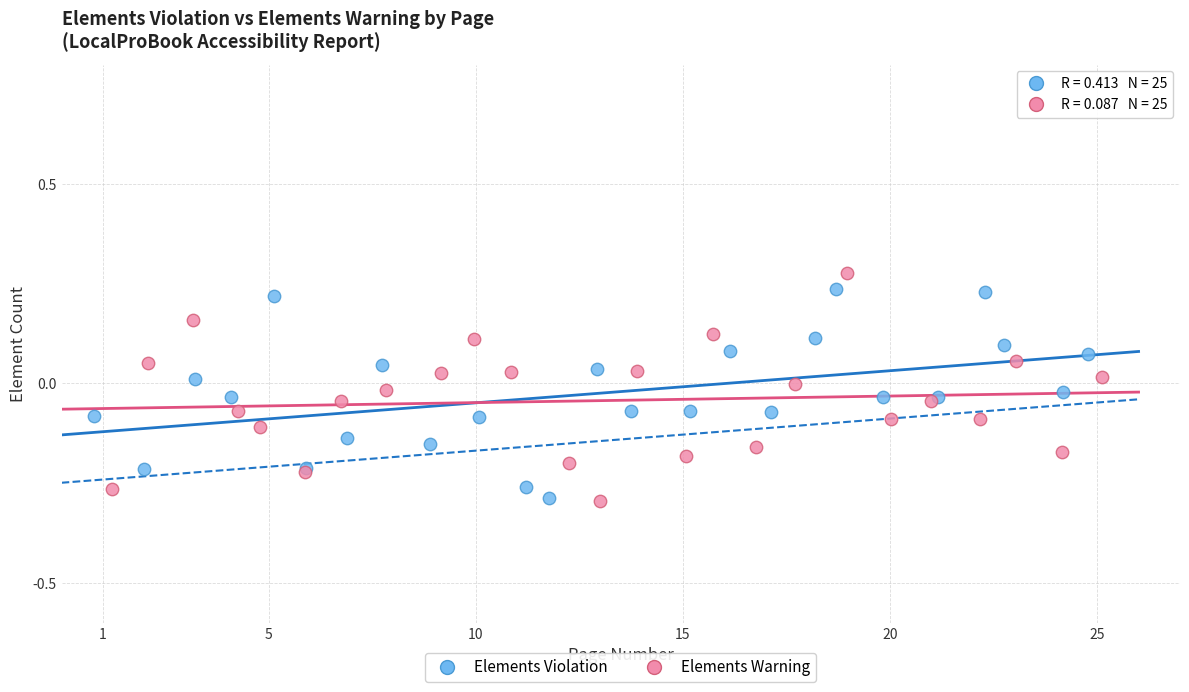

Which series contains the highest Y value?

Elements Warning